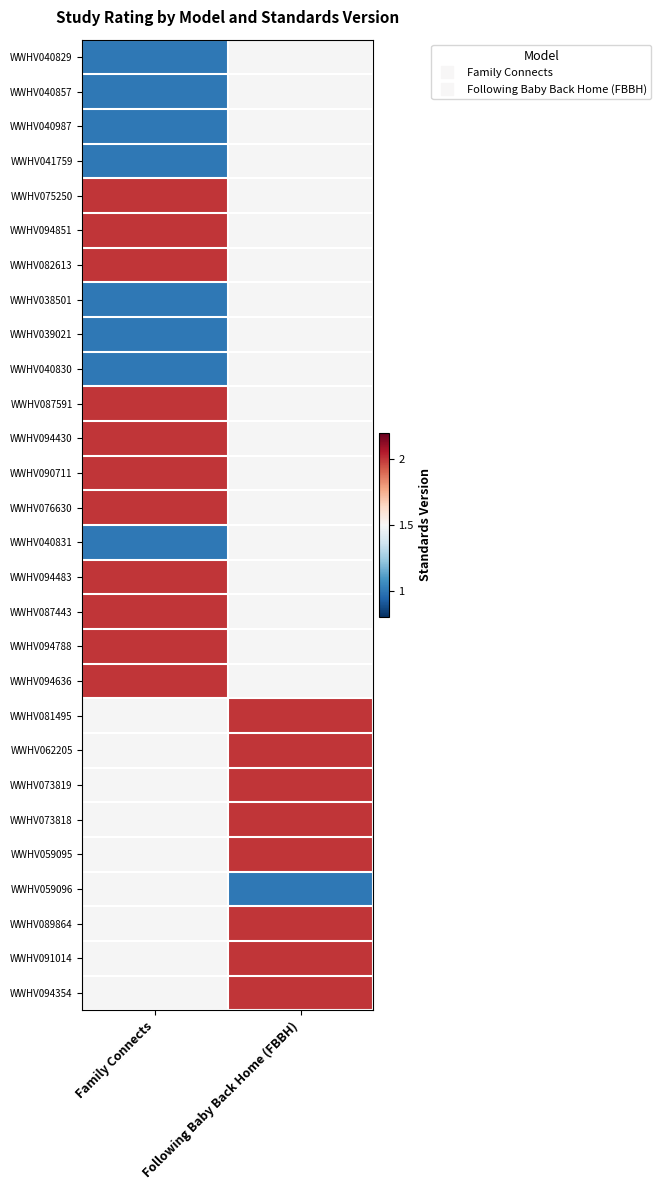

What is the maximum value for WWHV087591?

2.0